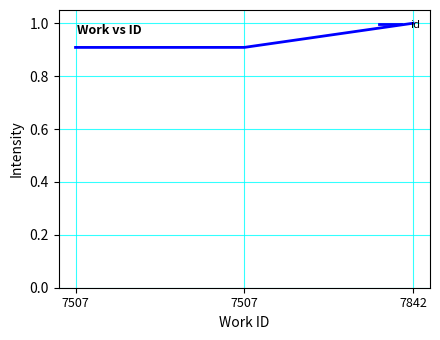

What is the sum of all values?

2.8